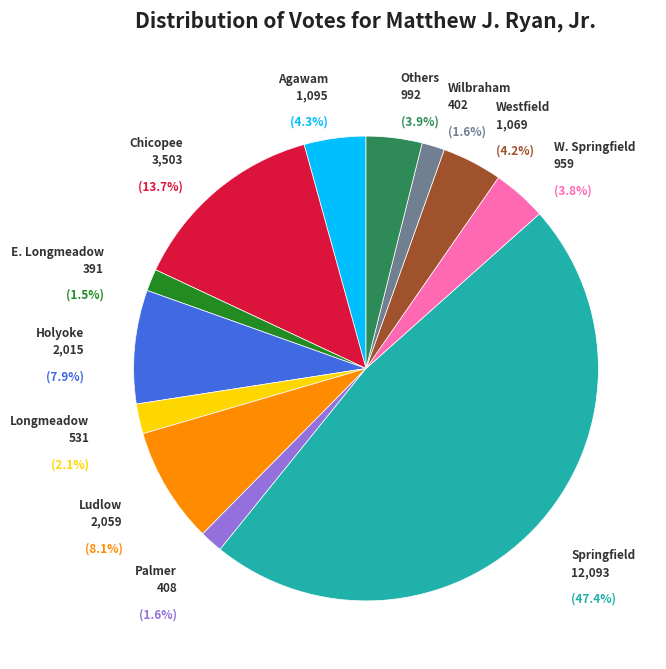

Is it true that Holyoke is 8% of the pie?

True